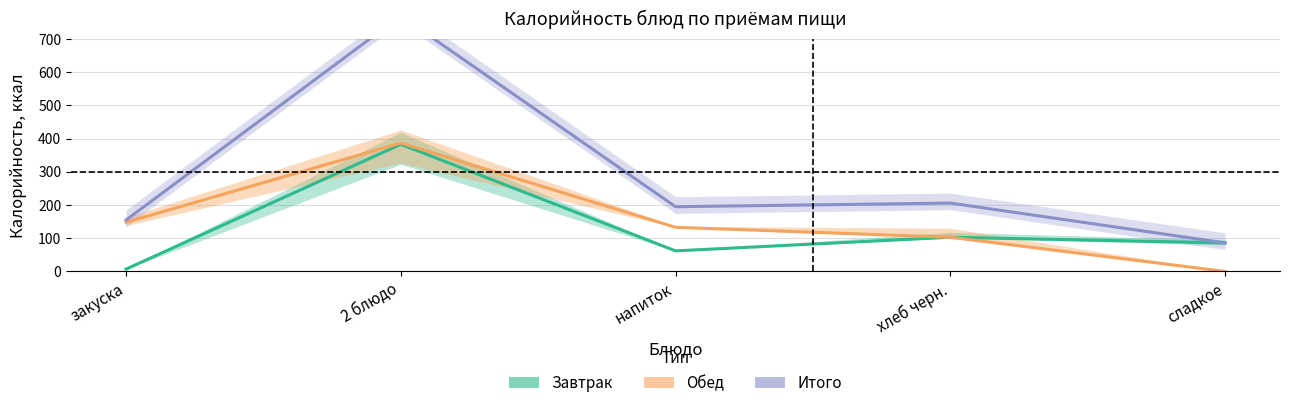

Where is the first local minimum for Завтрак?

напиток